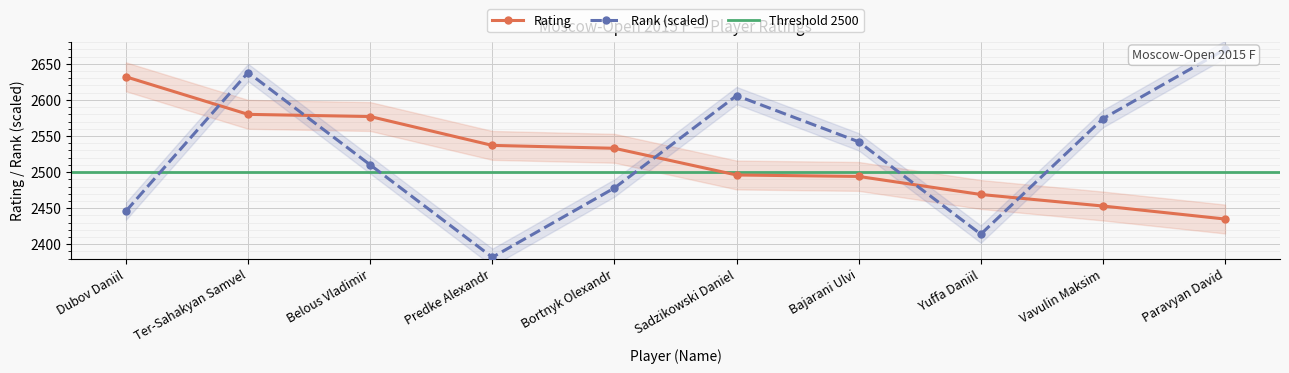

List the series in order of their overall mean, lowest first.

Rating, Rank